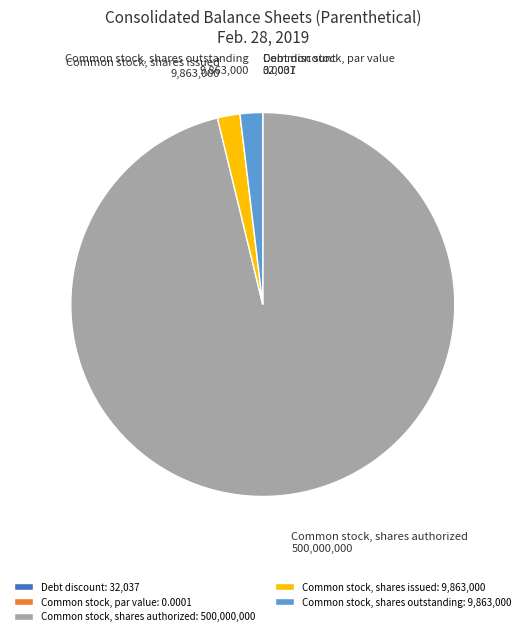

The Common stock, shares outstanding slice represents 8% of the pie. True or false?

False